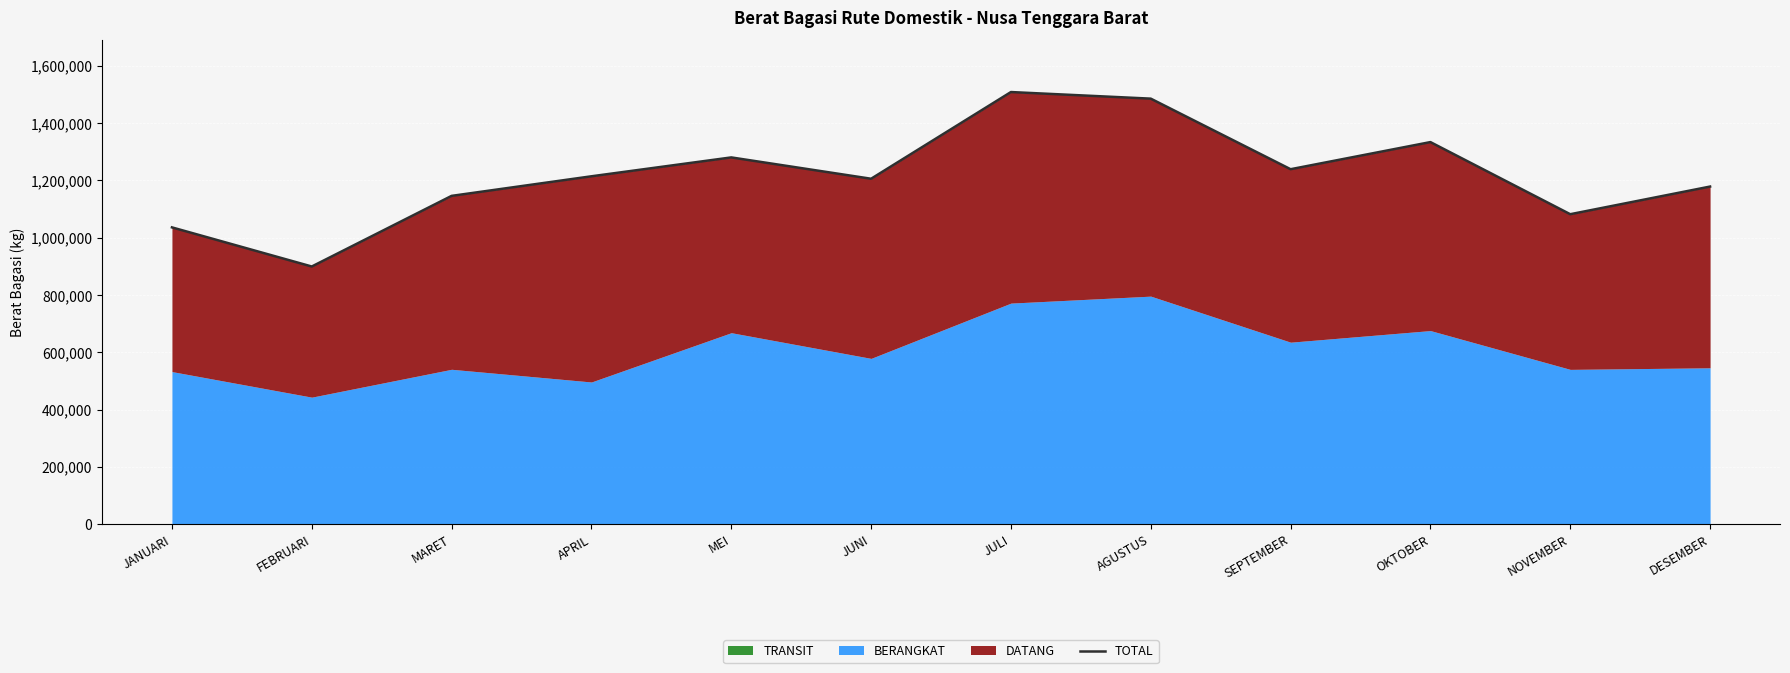

At which label is the value closest to 1203745?

JUNI